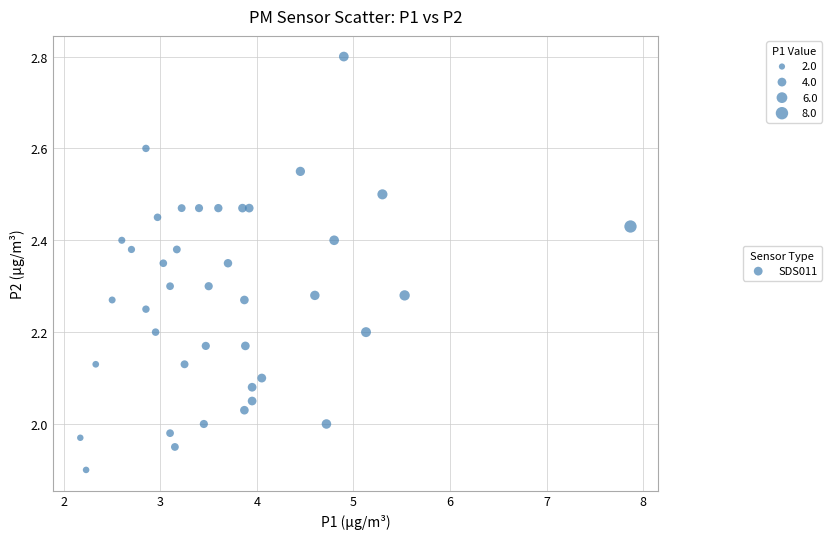

What is the range of X values (max minus min)?

5.7